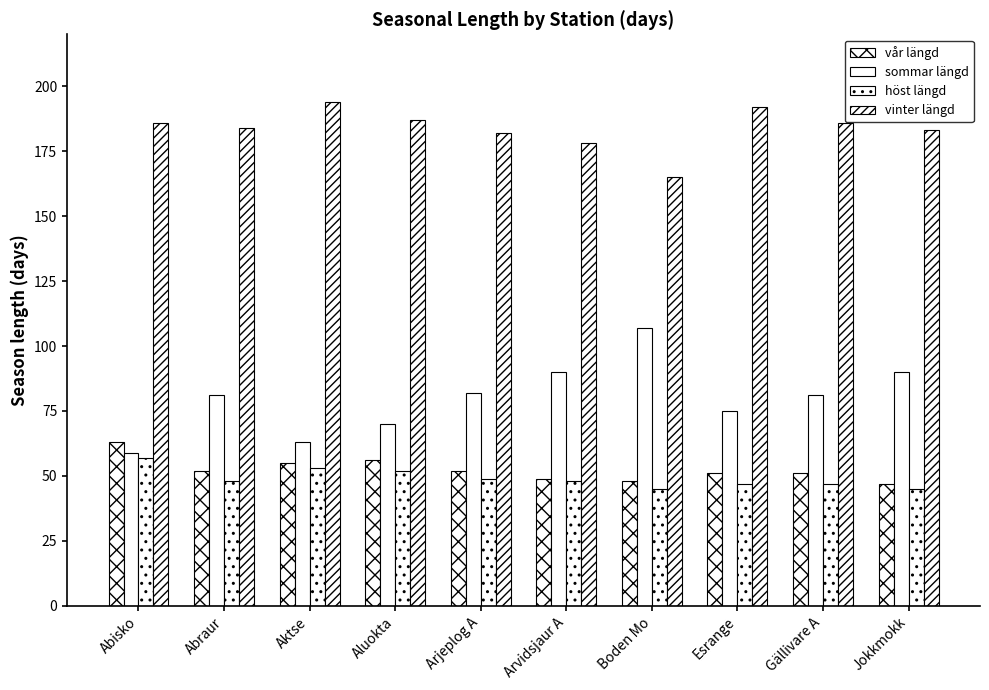

How many groups of bars are there?

10